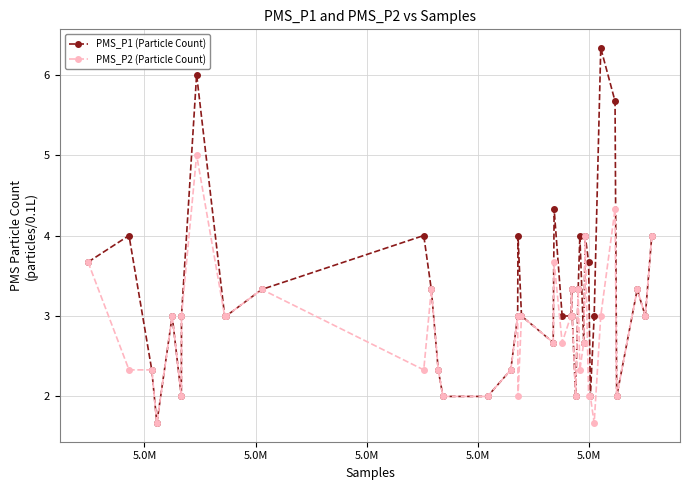

Which series has the widest spread of values?

PMS_P1 (Particle Count)